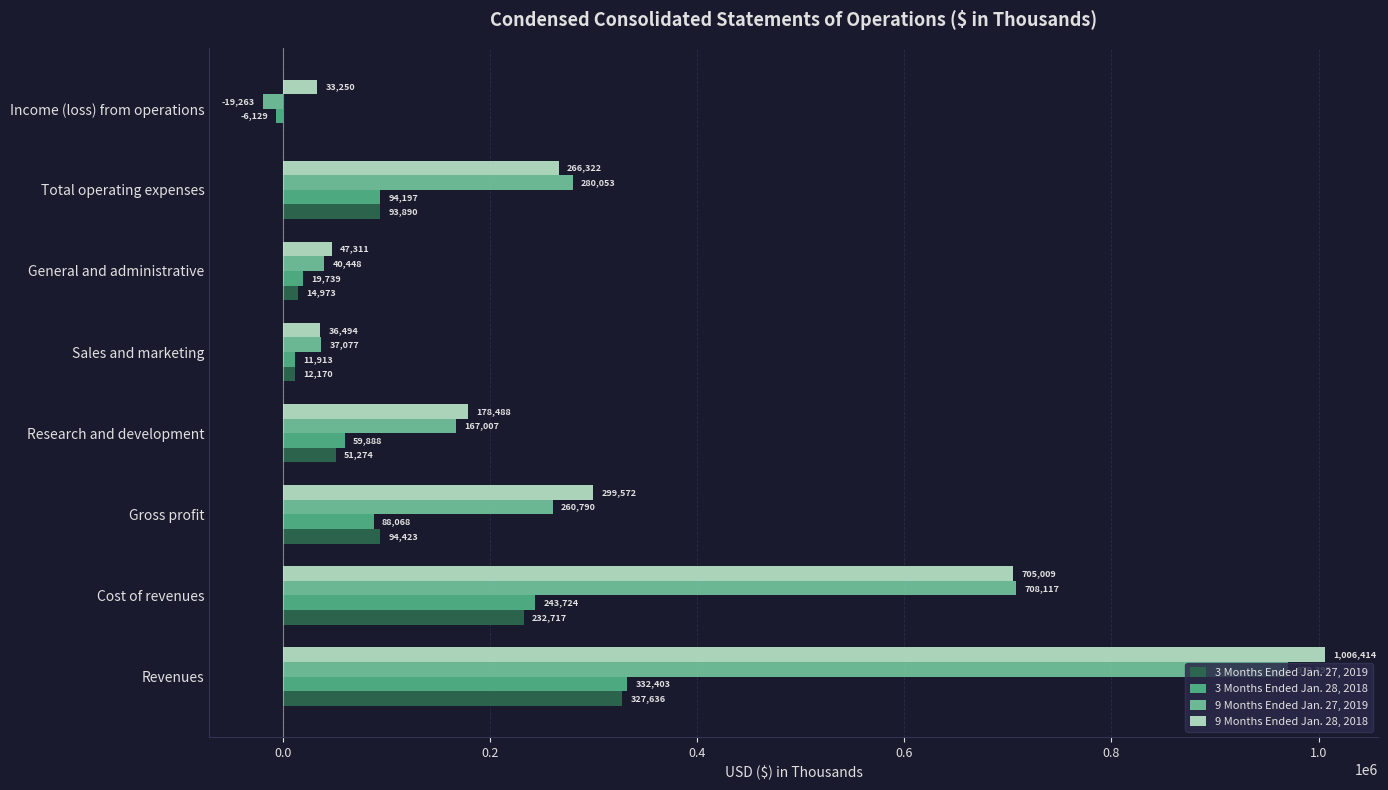

Which series has the largest total across all categories?

9 Months Ended Jan. 28, 2018